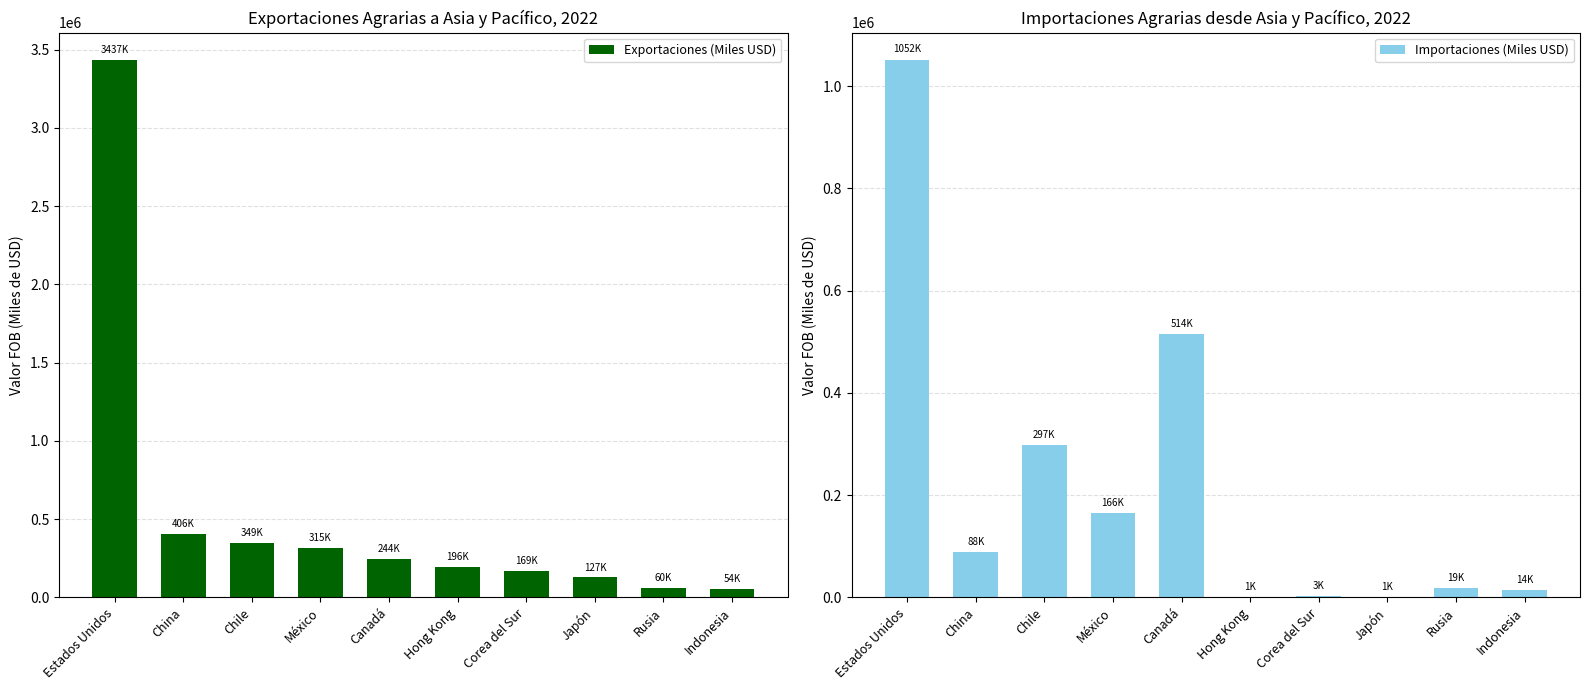

How many series are shown in this chart?

2